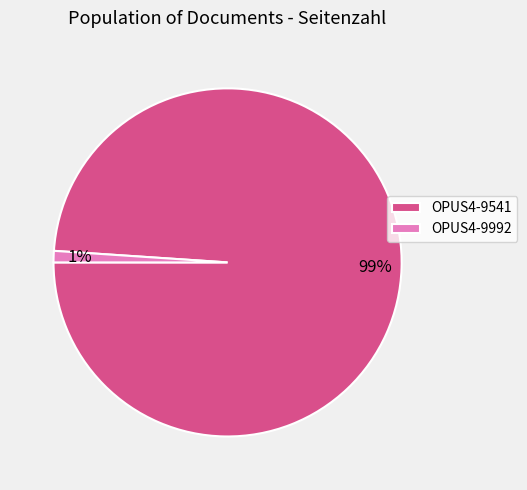

True or false: OPUS4-9992 accounts for 1% of the total.

True